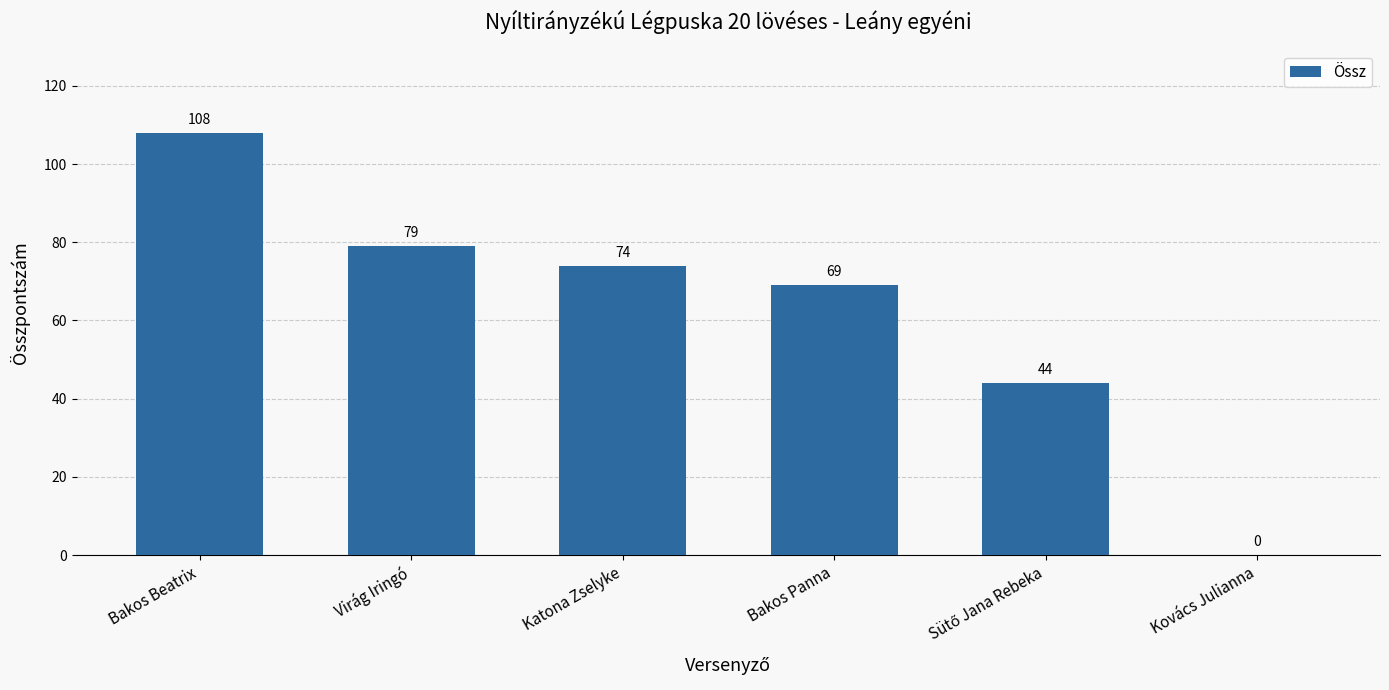

Are the bars horizontal?

No